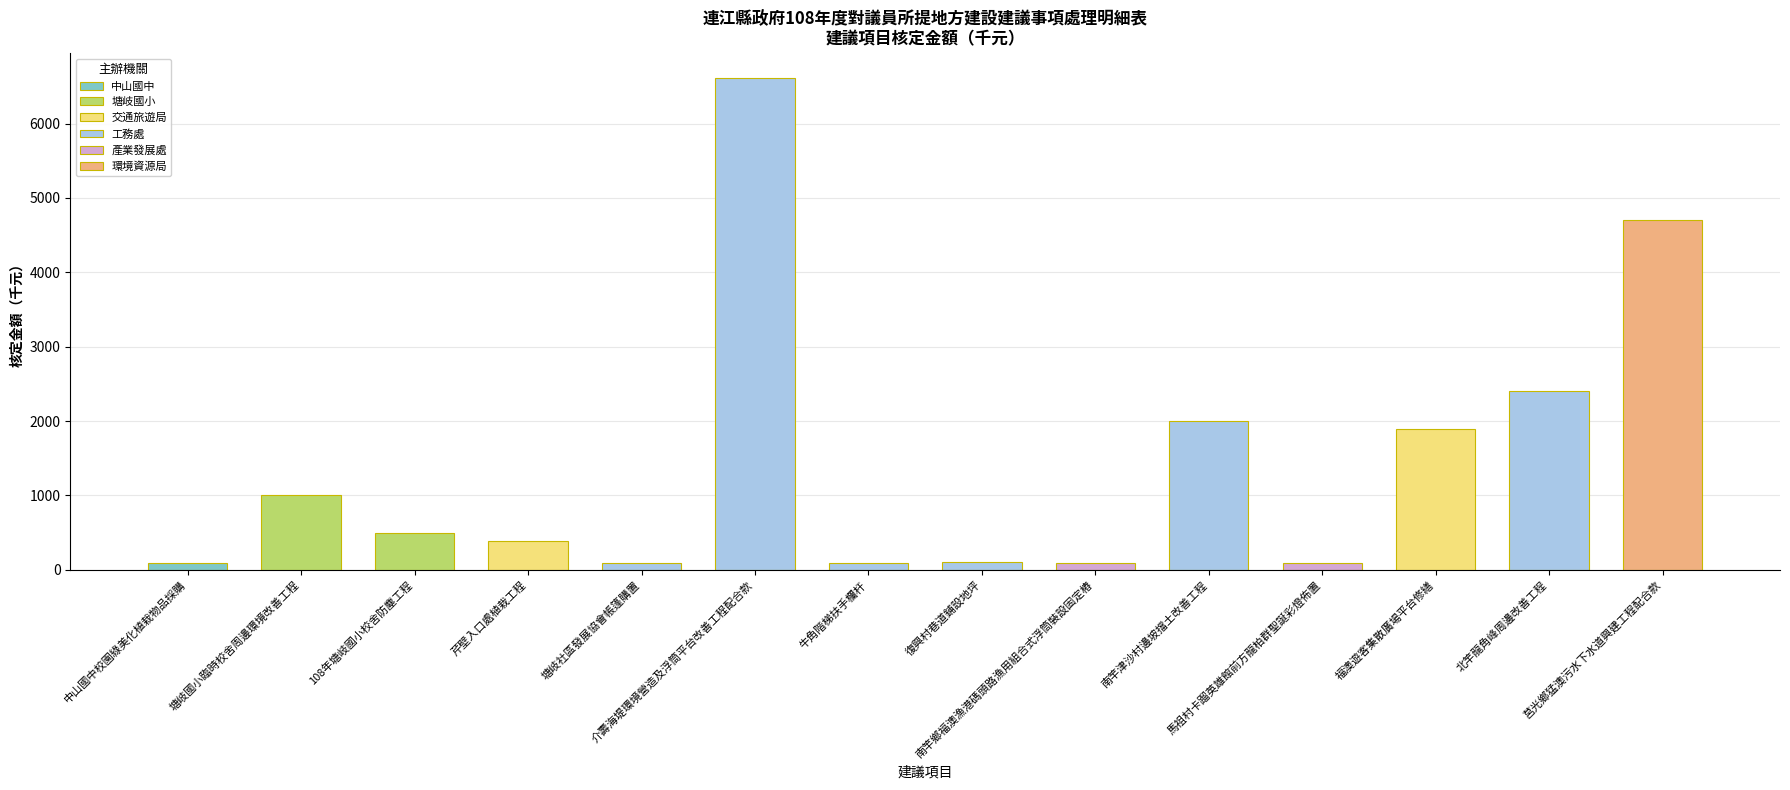

What is the change in value from 馬祖村卡蹓英雄館前方龍柏群聖誕彩燈佈置 to 北竿龍角峰周邊改善工程?

+2302